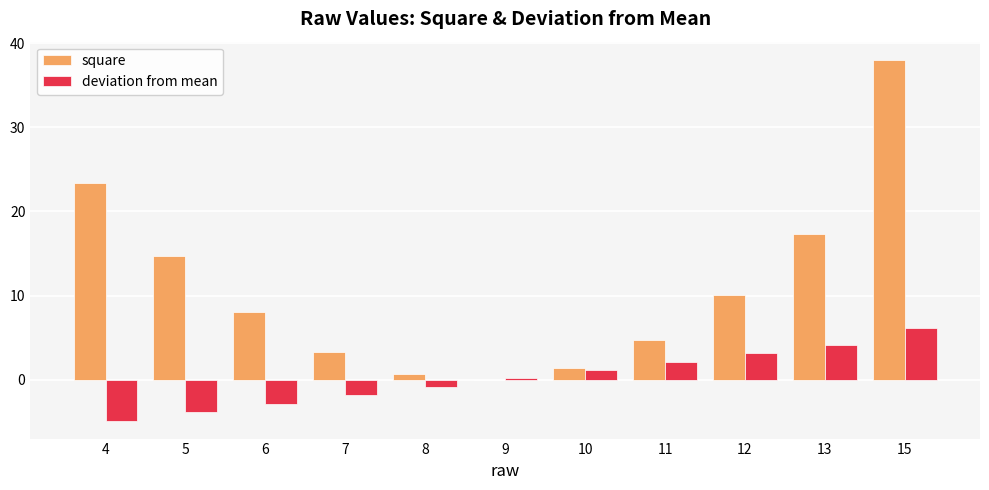

Which category has the highest value across all series?

15